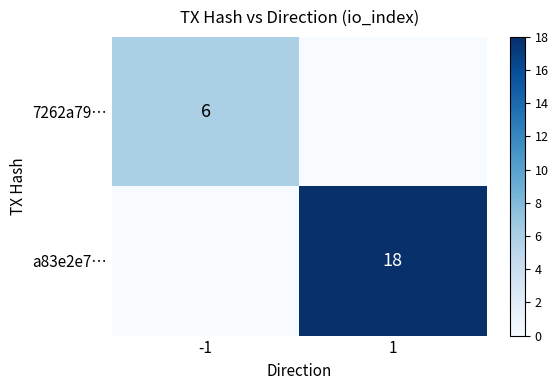

The a83e2e7… series shows 18 at 1. True or false?

True